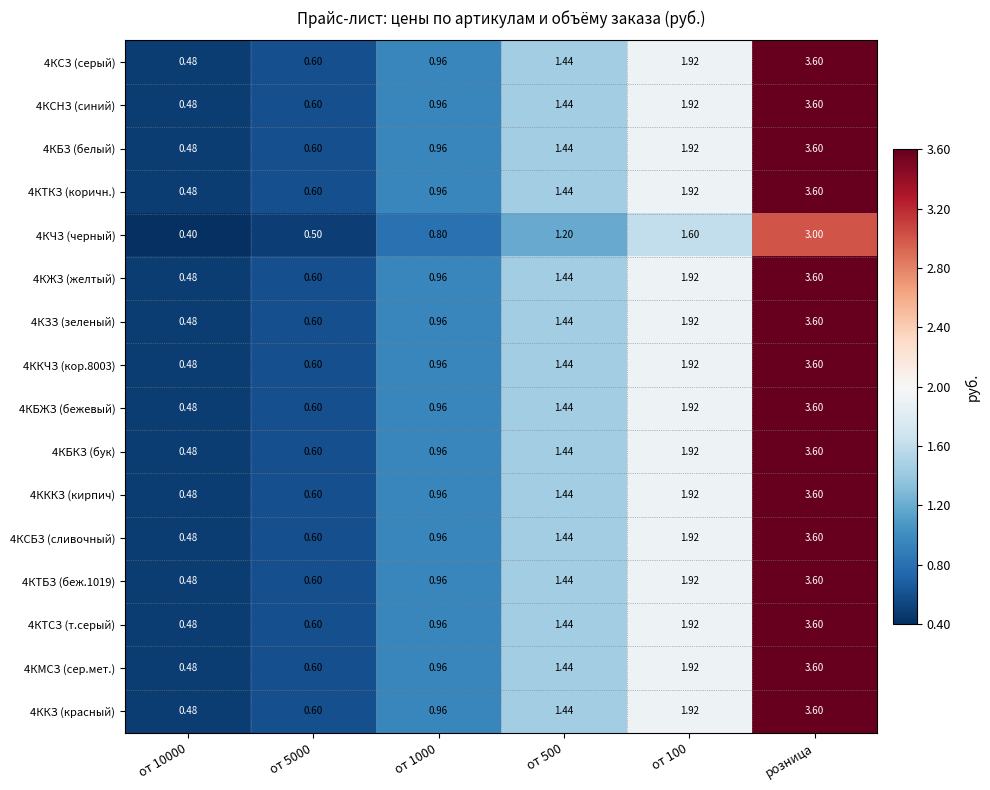

Is the value of 4КТКЗ (коричн.) at от 10000 greater than the value of 4КЖЗ (желтый) at от 5000?

No